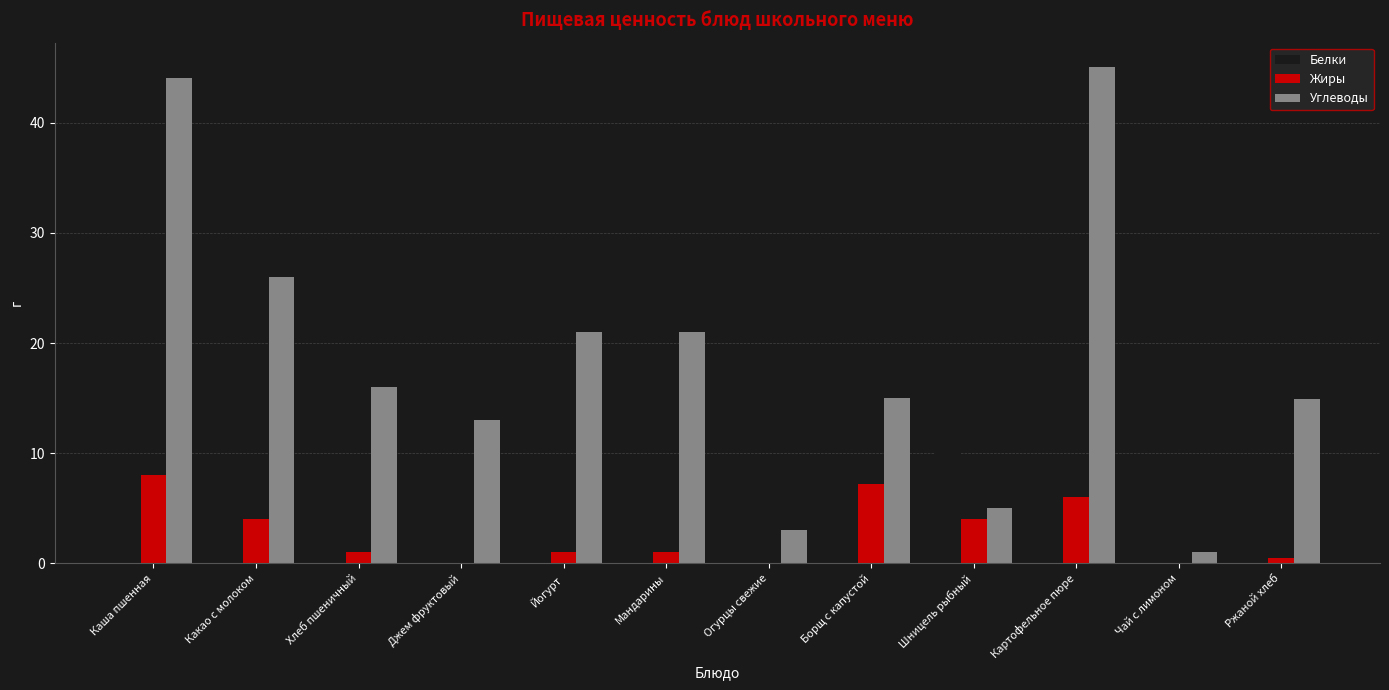

Which category has the highest value in the Белки series?

Шницель рыбный